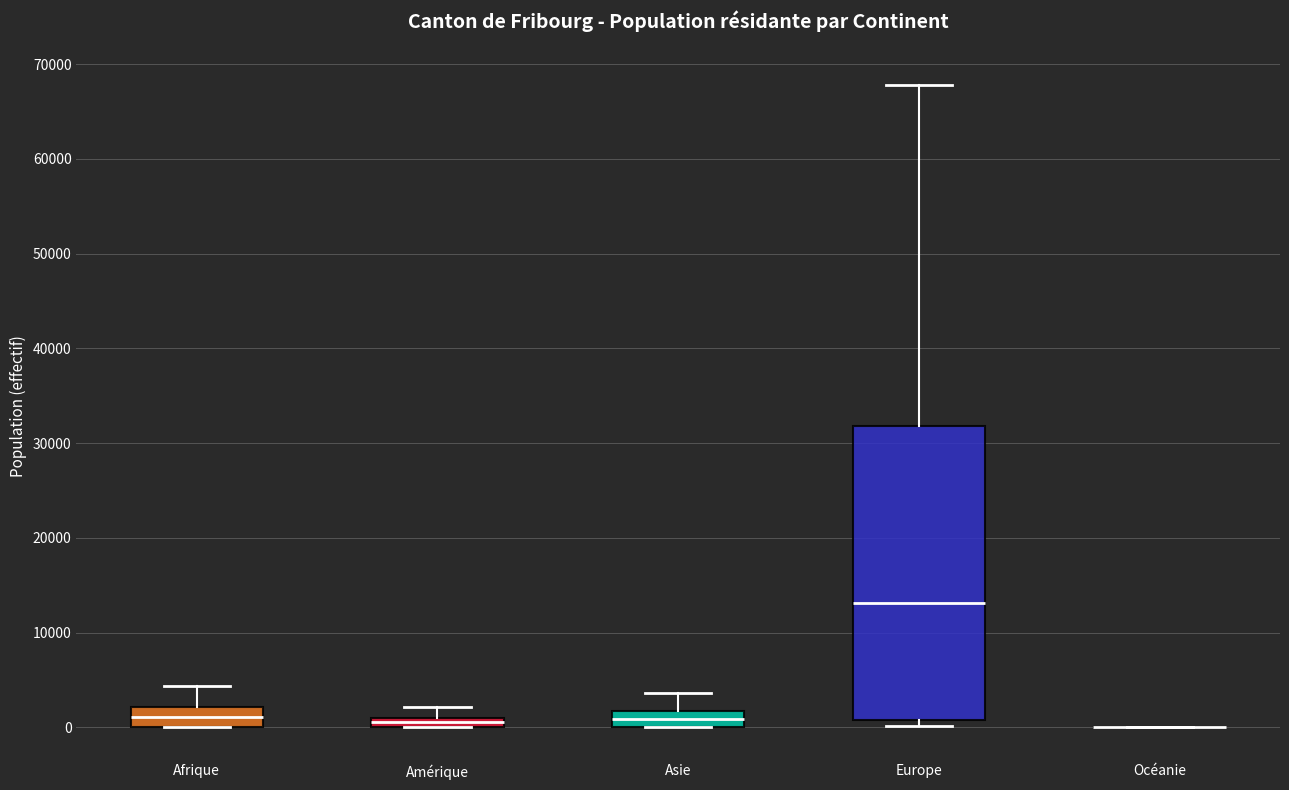

Where does the median line of the box for Asie sit on the y-axis? The values are not printed on the chart, so give them approximately, as read against the axis.

1000